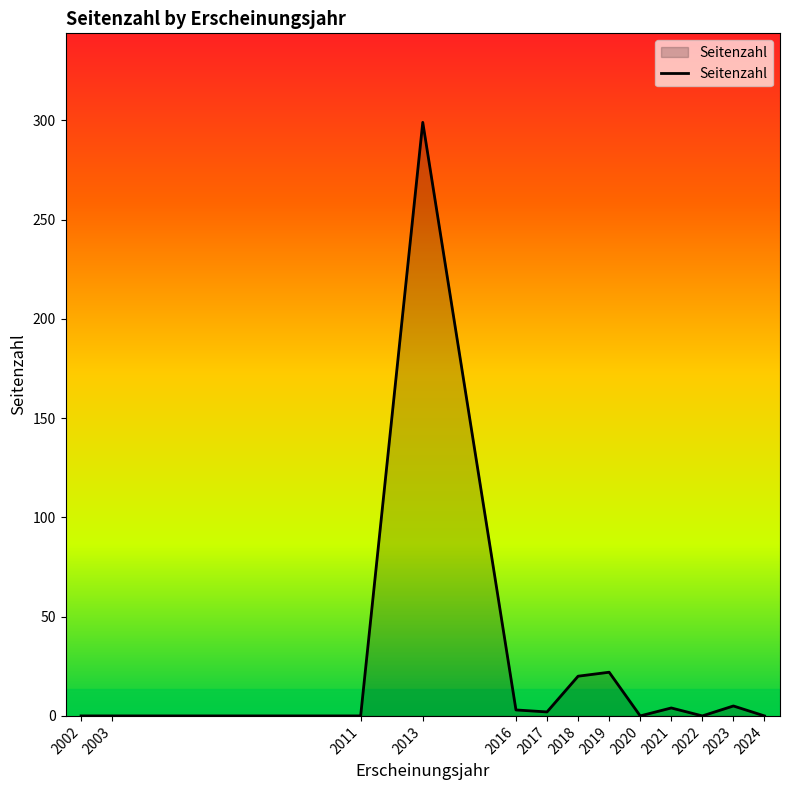

What is the ratio of the value at 2018 to the value at 2019?

0.9